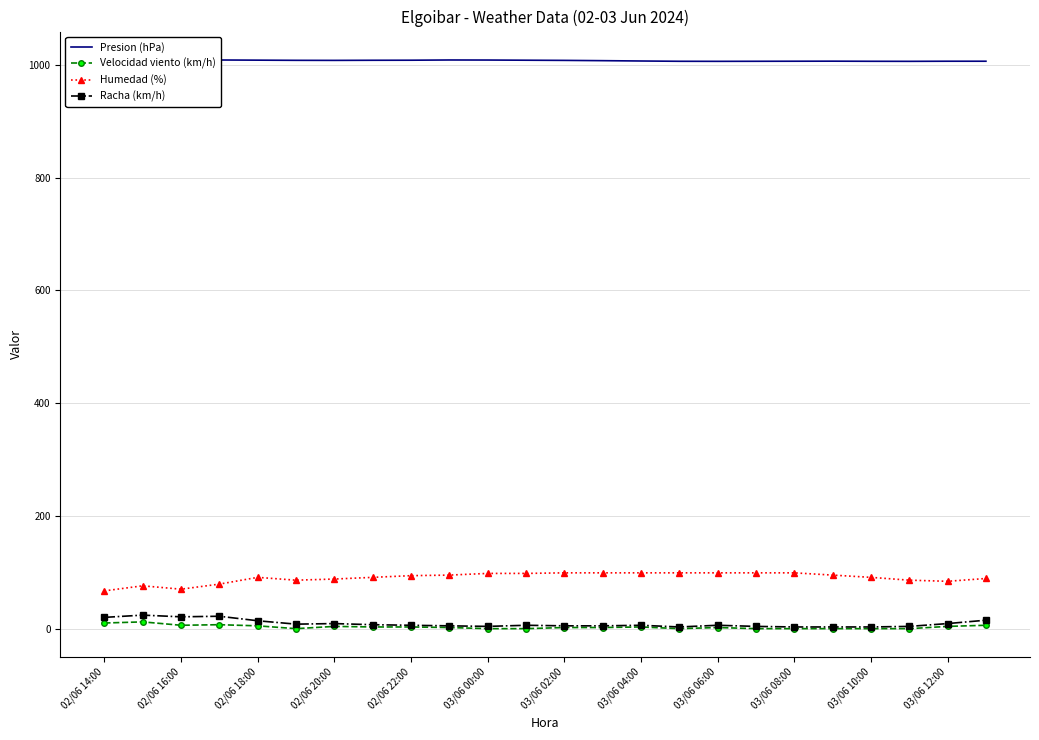

Is it true that Velocidad viento (km/h) equals 0 at 03/06 00:00?

True